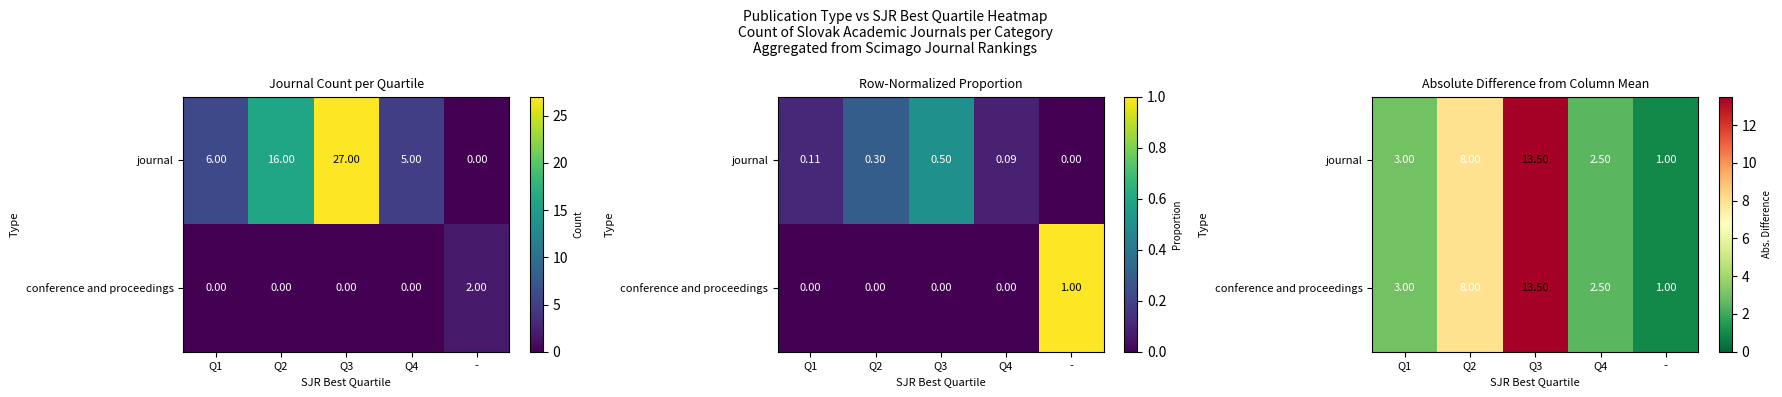

How many data points in journal are less than 3?

2